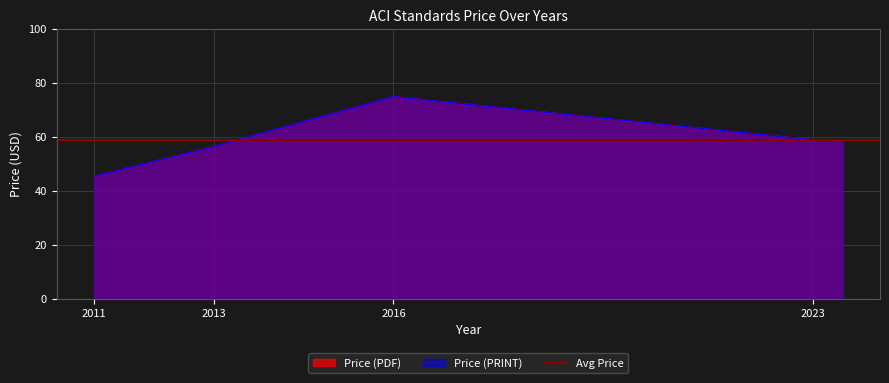

Which series has the largest total across all categories?

Price (PDF)